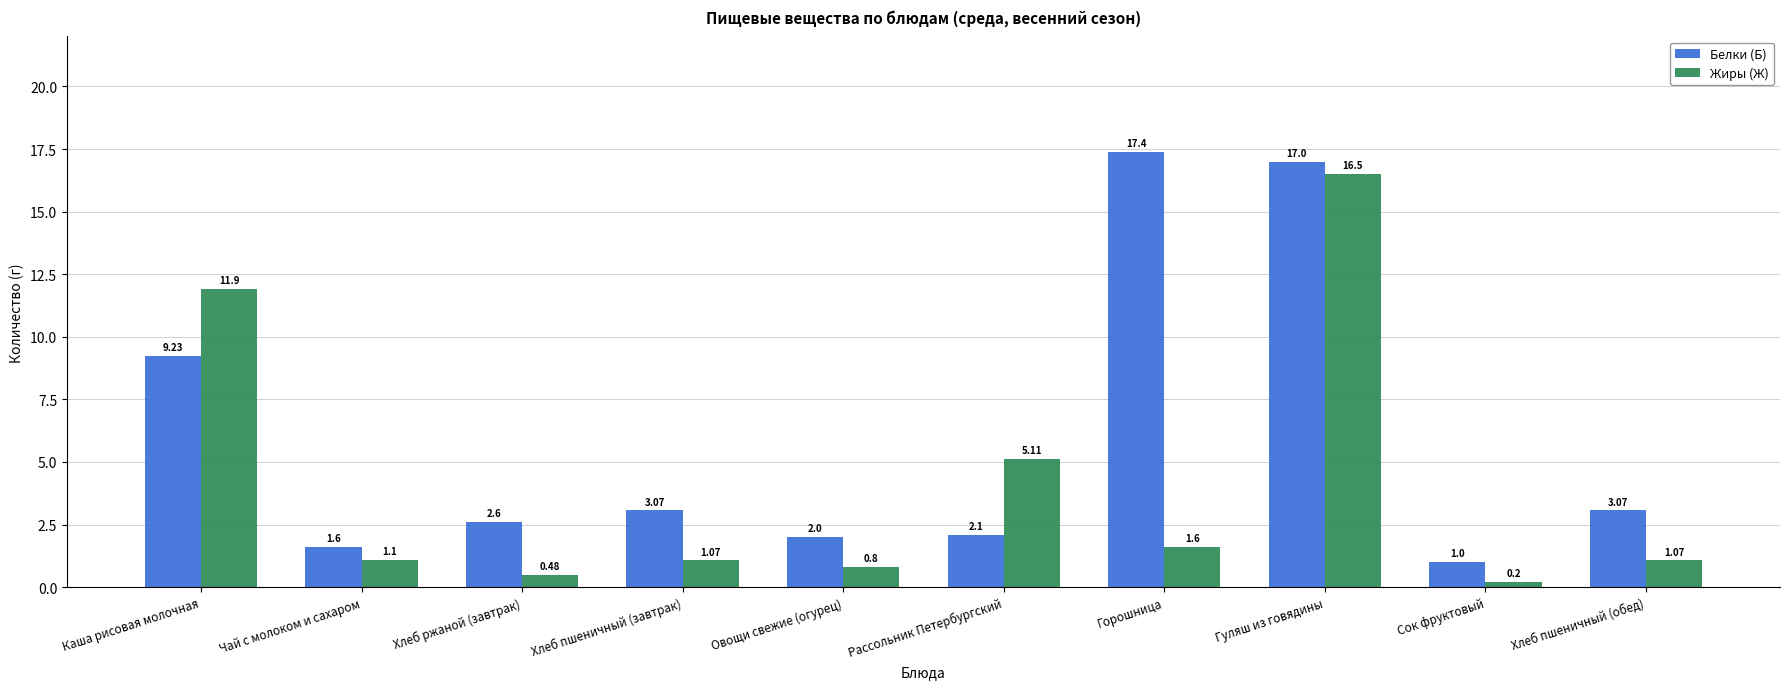

What is the sum of all Белки (Б) values?

59.1